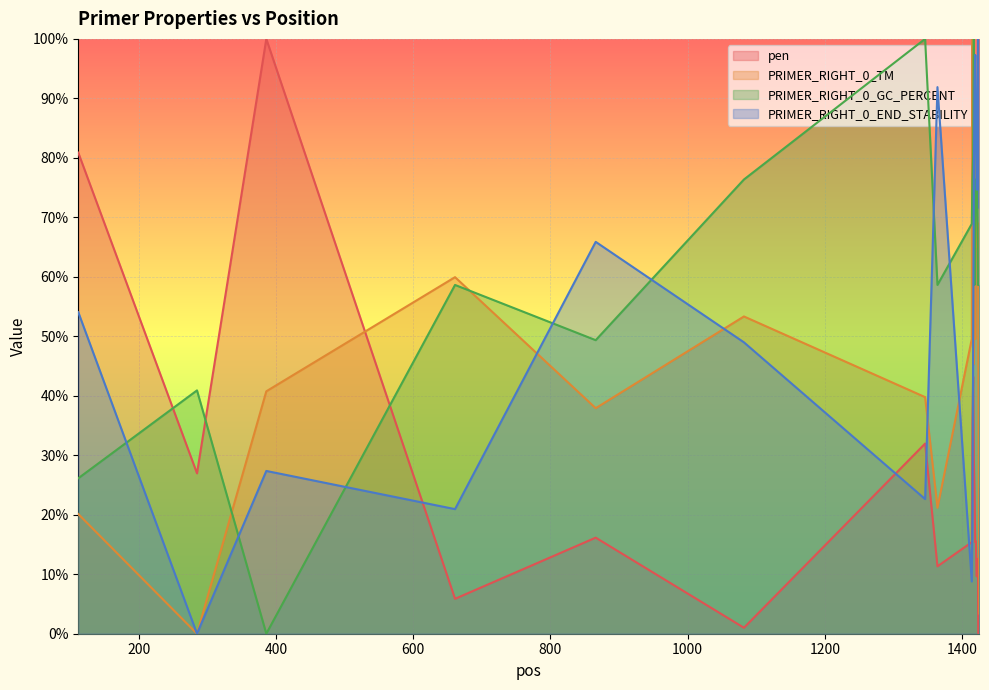

The pen series shows 6.1 at 1414. True or false?

False